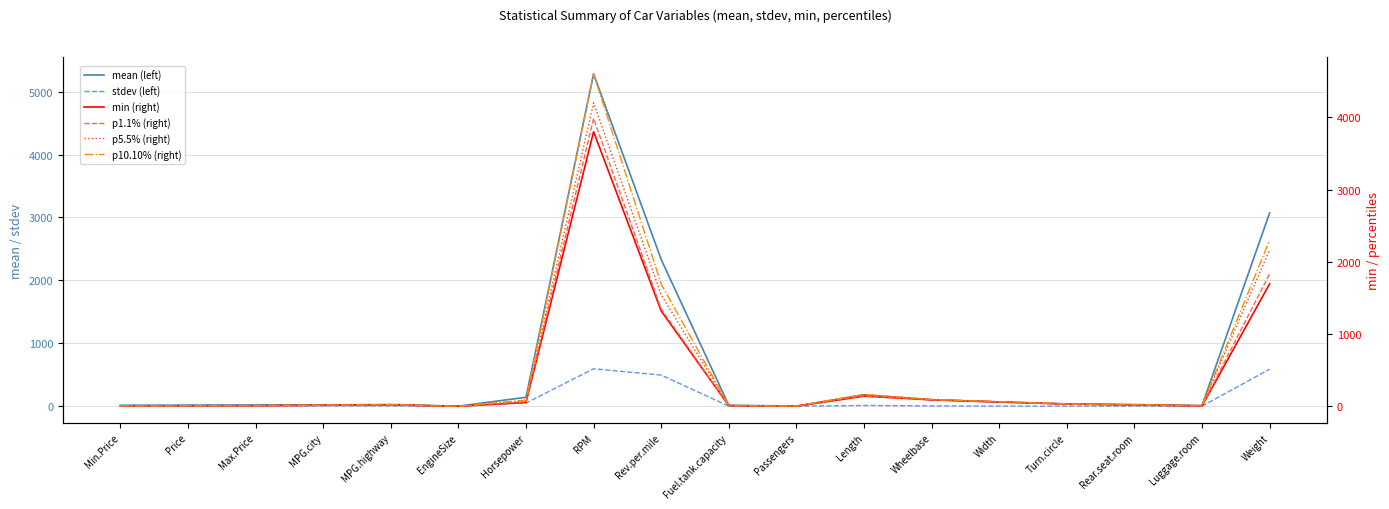

What is the lowest value of the p5.5% (right) series?

1.4